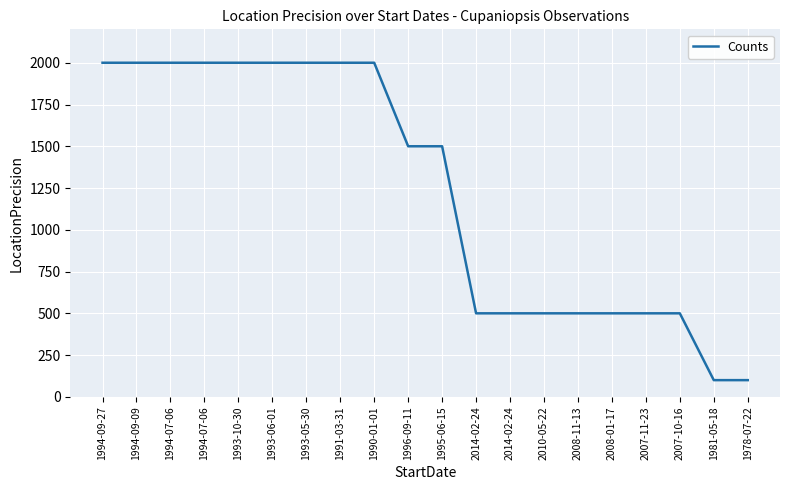

Reading left to right, extract all data points from this chart.

1994-09-27=2000	1994-09-09=2000	1994-07-06=2000	1994-07-06=2000	1993-10-30=2000	1993-06-01=2000	1993-05-30=2000	1991-03-31=2000	1990-01-01=2000	1996-09-11=1500	1995-06-15=1500	2014-02-24=500	2014-02-24=500	2010-05-22=500	2008-11-13=500	2008-01-17=500	2007-11-23=500	2007-10-16=500	1981-05-18=100	1978-07-22=100